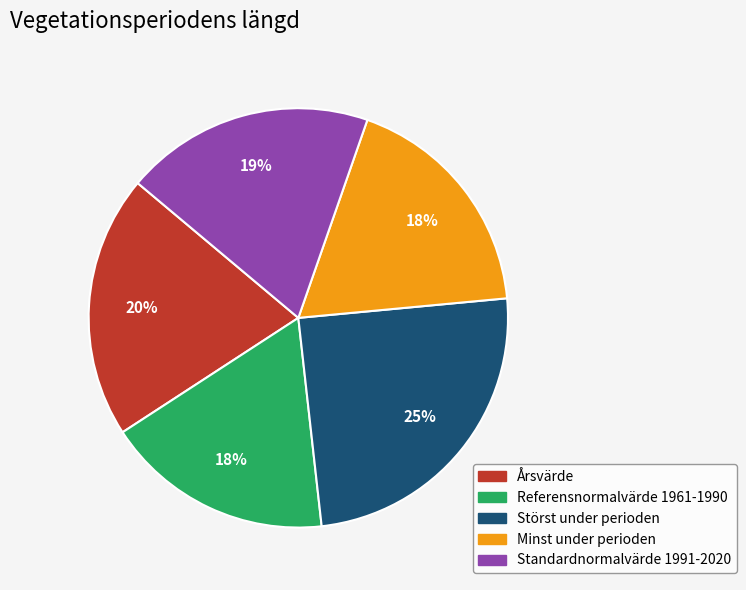

Do Årsvärde and Standardnormalvärde 1991-2020 together represent more than half of the pie?

No